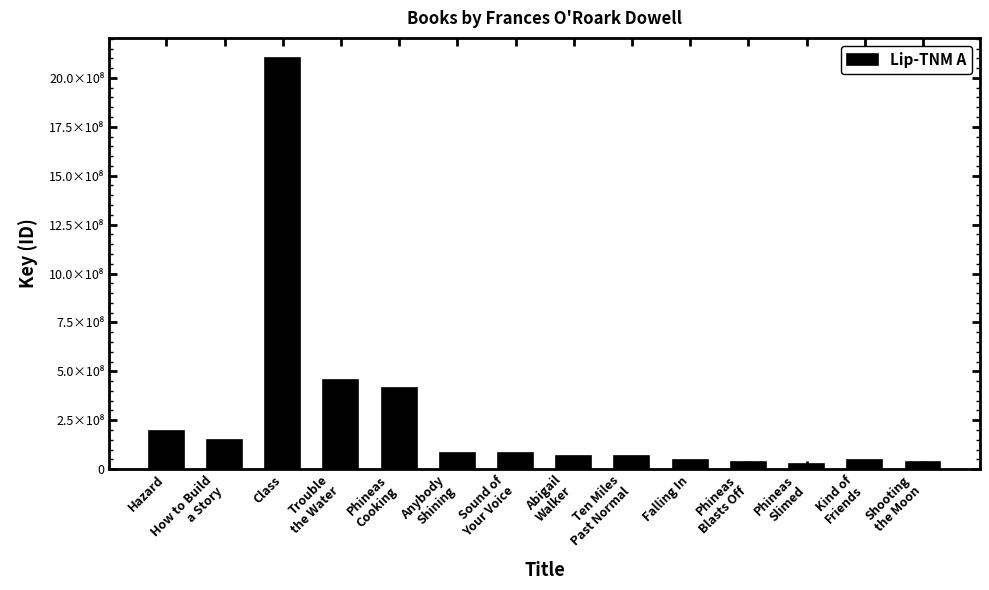

What is the value of the 7th bar from the left?

82368253